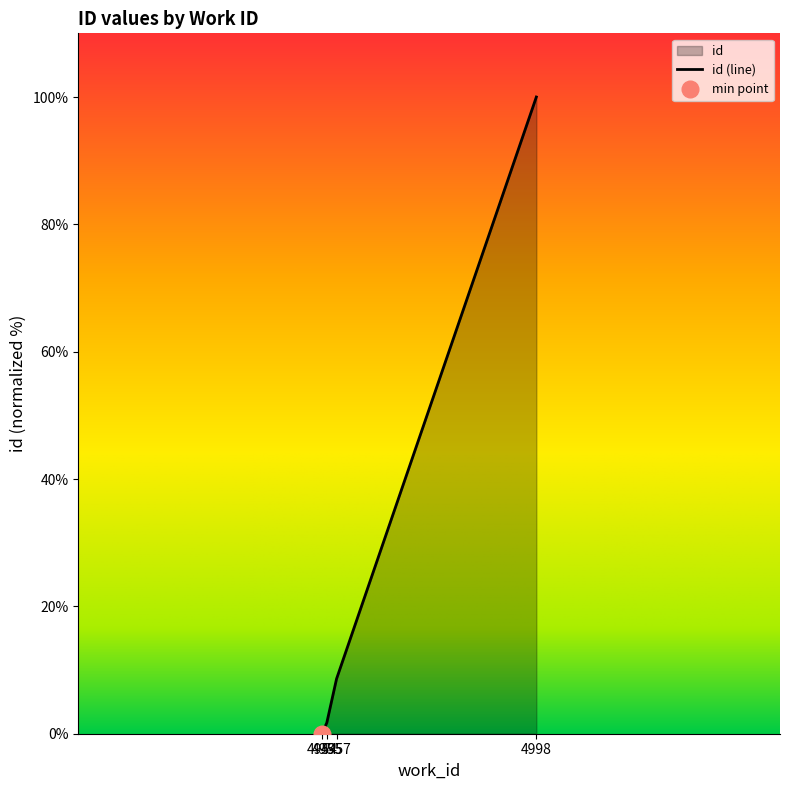

Rank the categories by value from highest to lowest.

4998, 4957, 4955, 4954